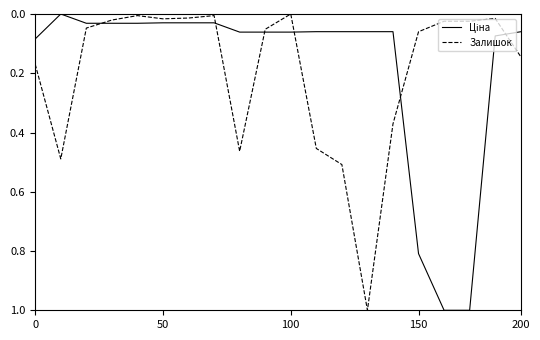

What is the greatest value displayed?

1.0